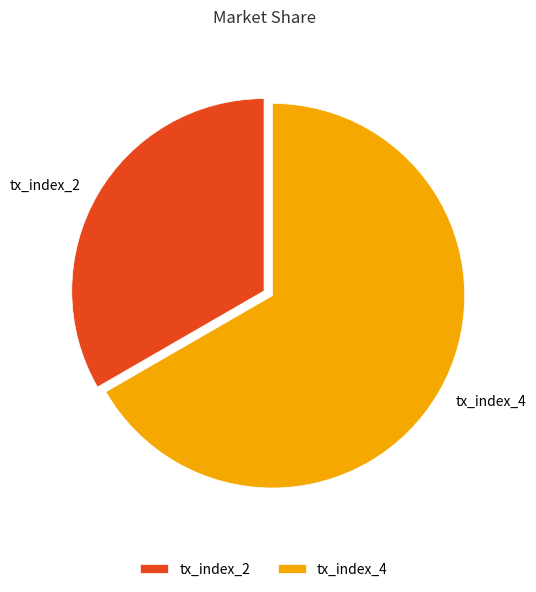

Which category has the biggest portion of the pie?

tx_index_4